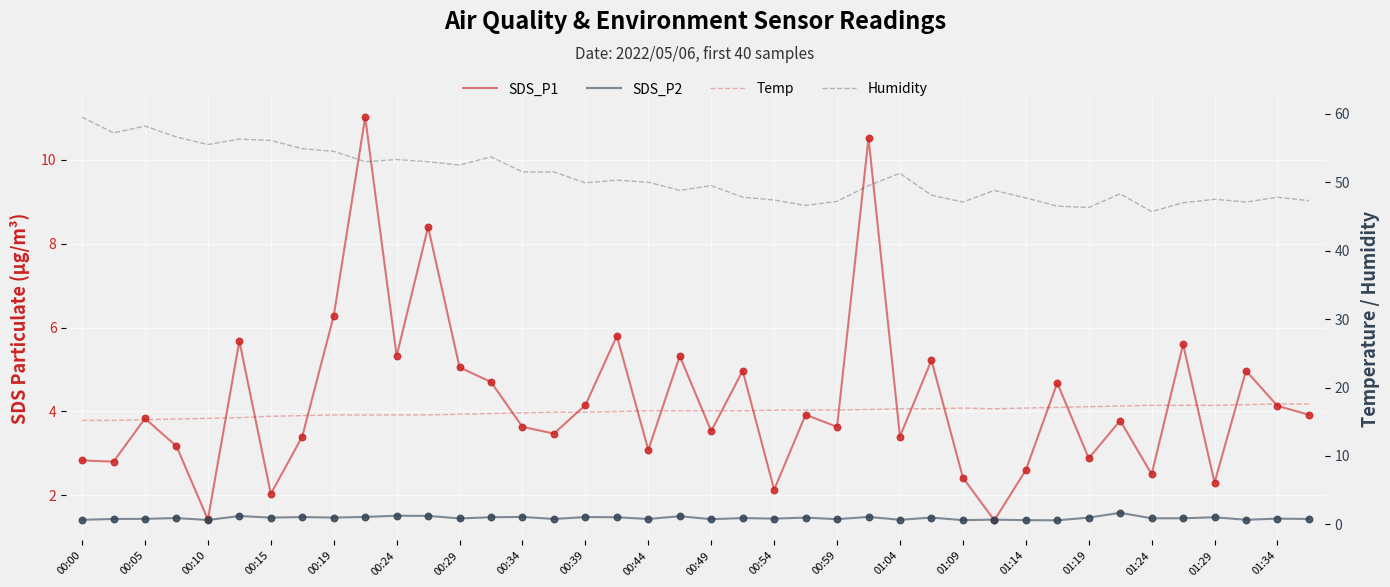

Which series reaches the minimum Y coordinate?

SDS_P2